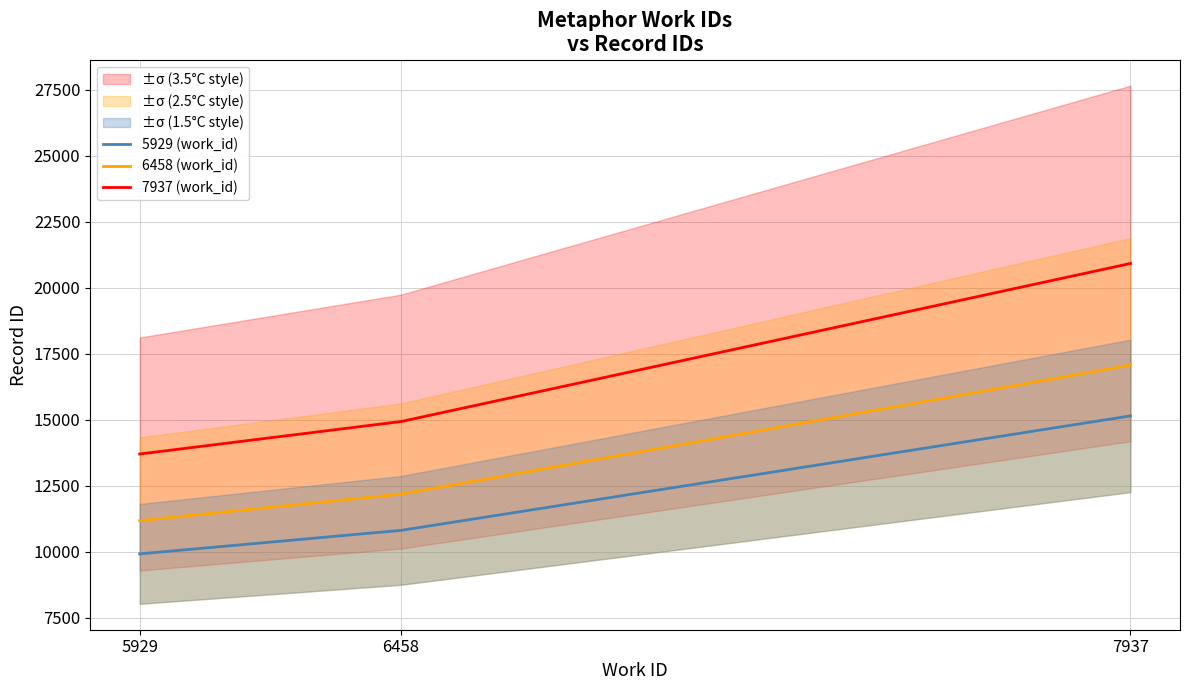

True or false: 7937 (work_id) and 5929 (work_id) cross at least once.

False